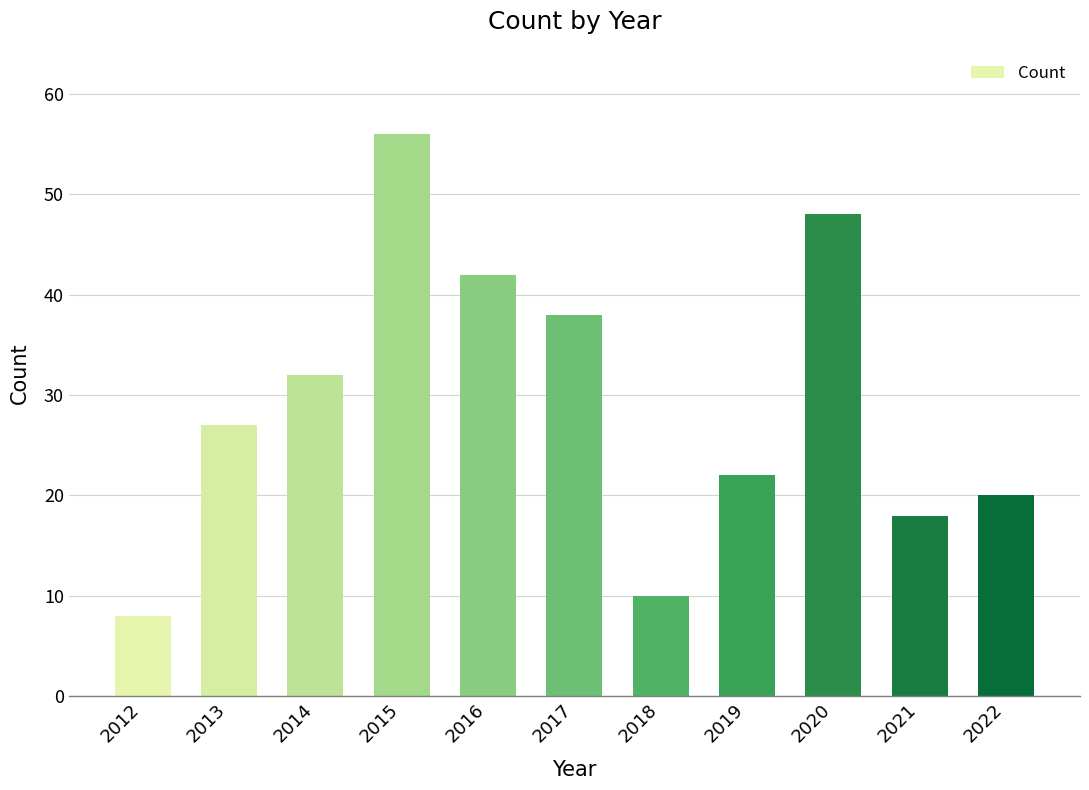

Reading left to right, extract all data points from this chart.

2012=8	2013=27	2014=32	2015=56	2016=42	2017=38	2018=10	2019=22	2020=48	2021=18	2022=20